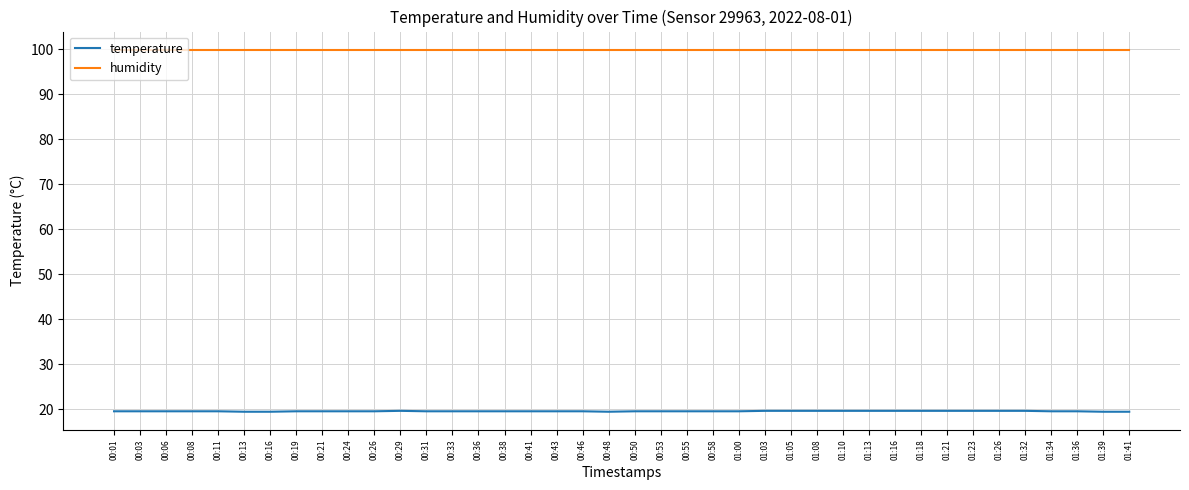

What is the spread (max minus min) of values at 00:03?

80.4